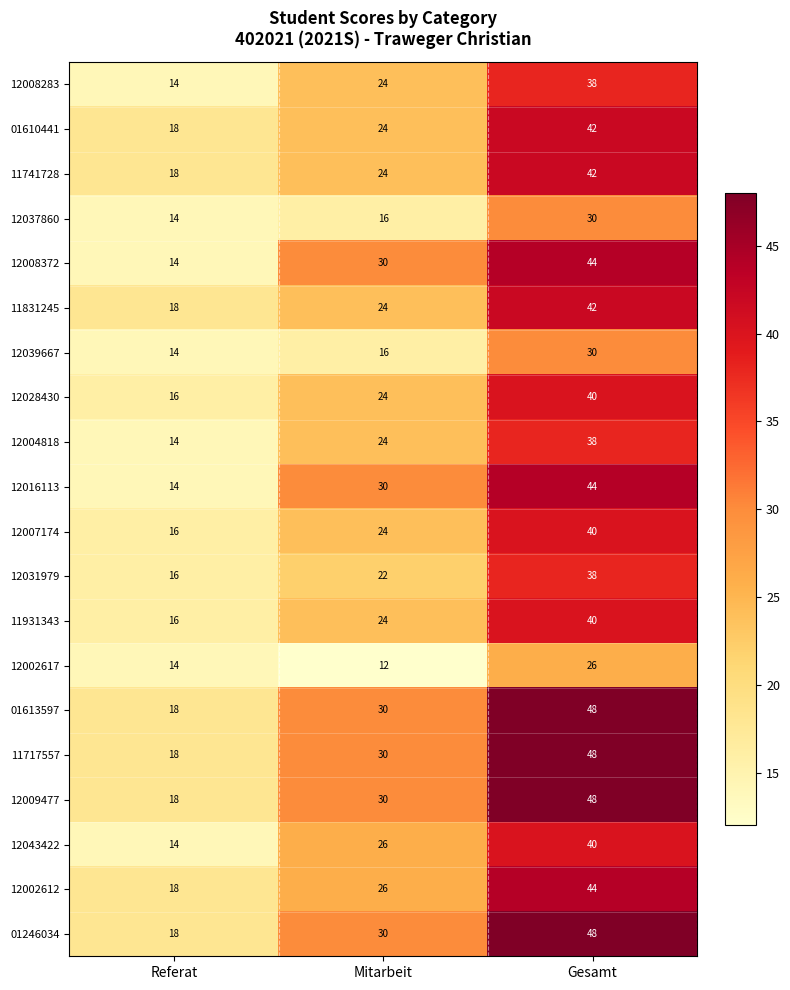

What is the average value of the 12039667 series?

20